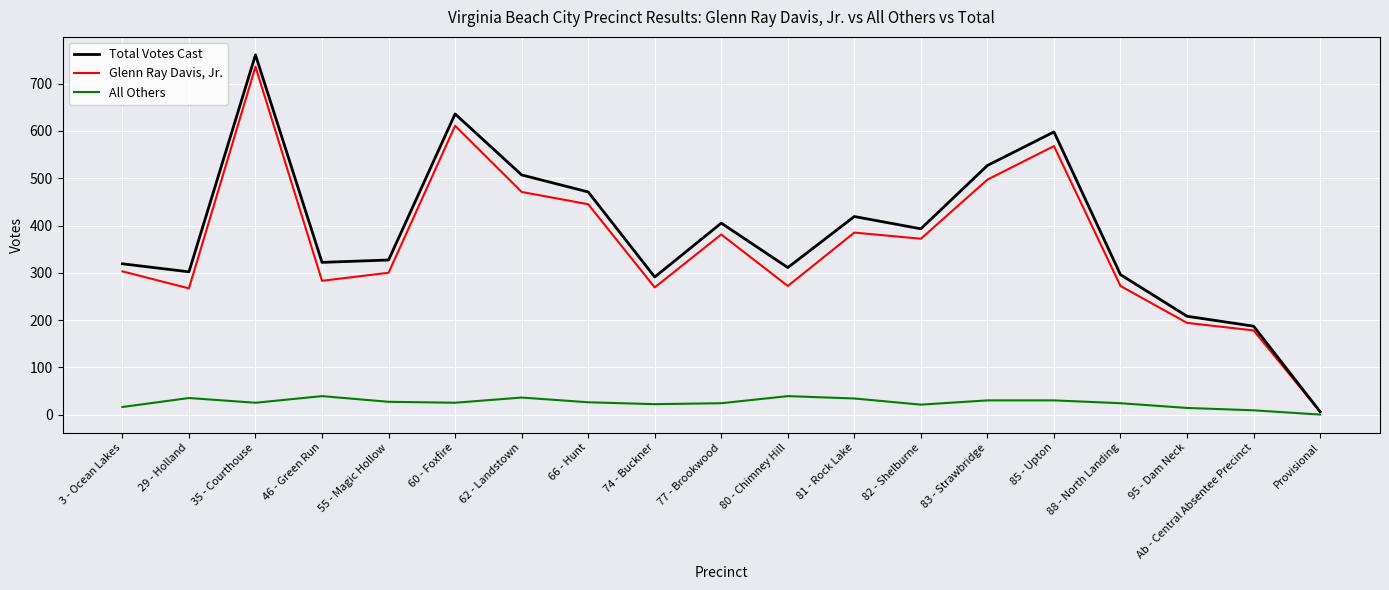

Between 3 - Ocean Lakes and 77 - Brookwood, which series saw the biggest shift?

Total Votes Cast